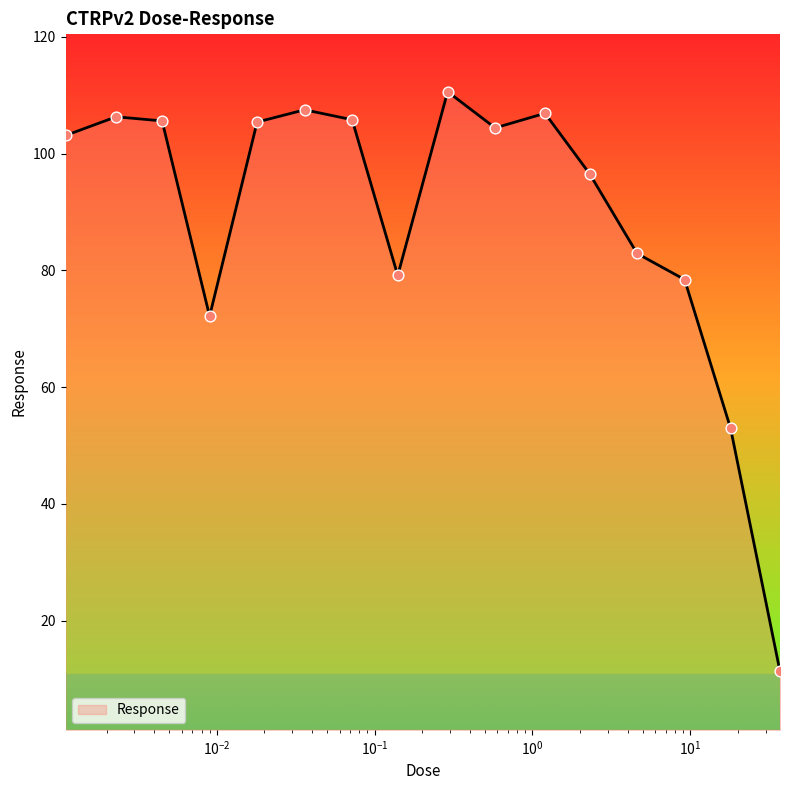

What is the minimum value shown in the chart?

11.3